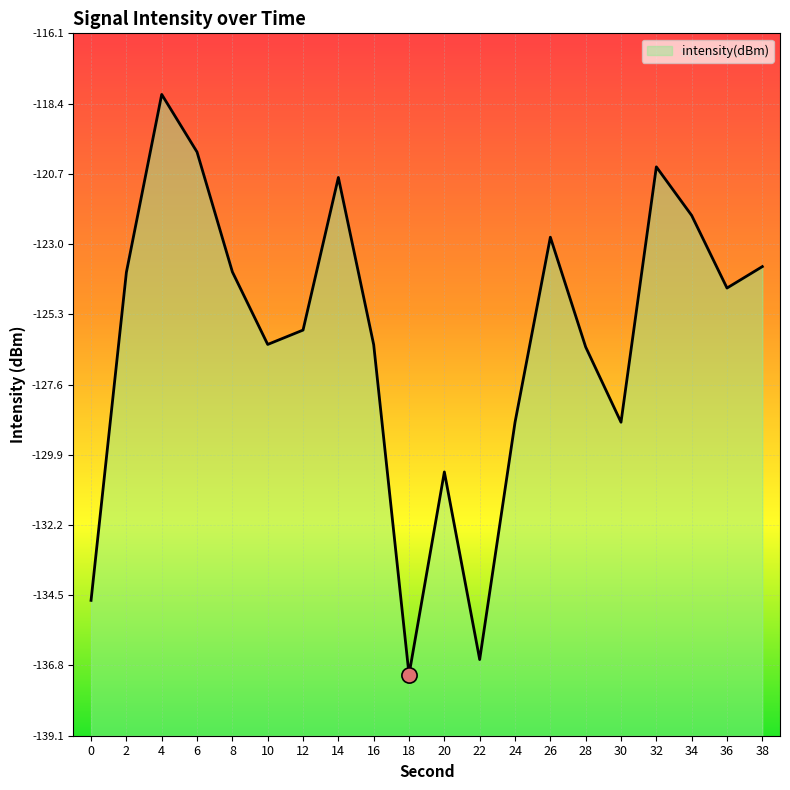

Which has a higher value, 10 or 14?

14